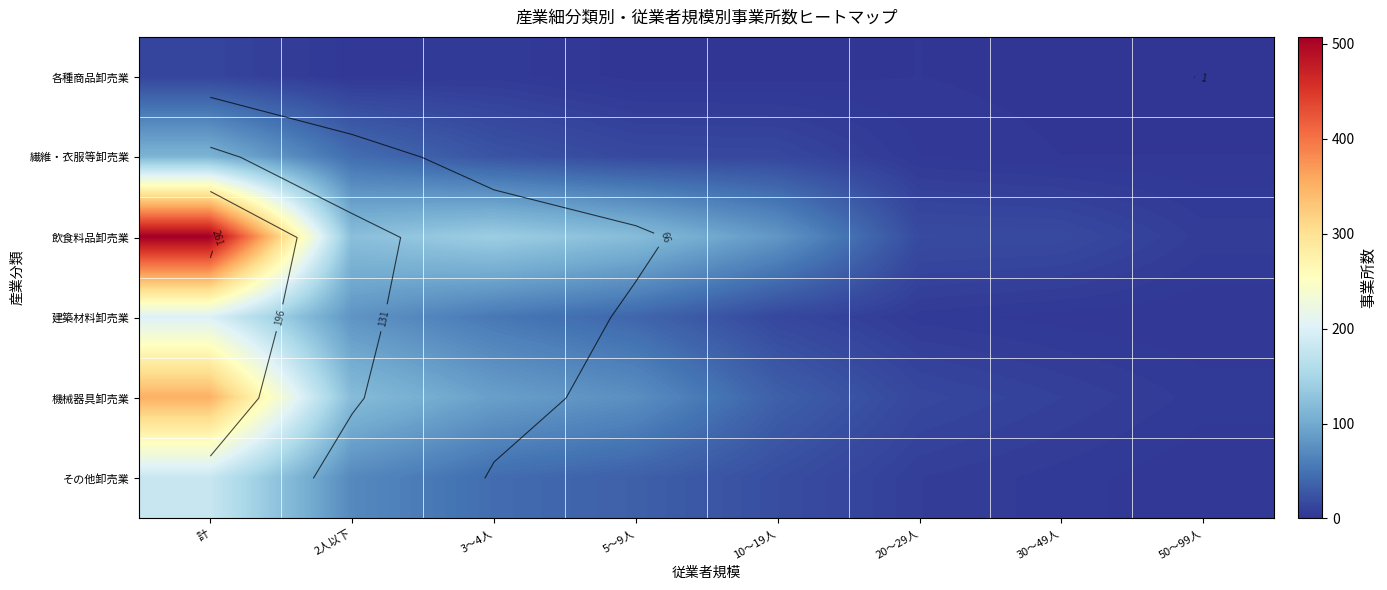

Which series has the largest range (max minus min)?

飲食料品卸売業